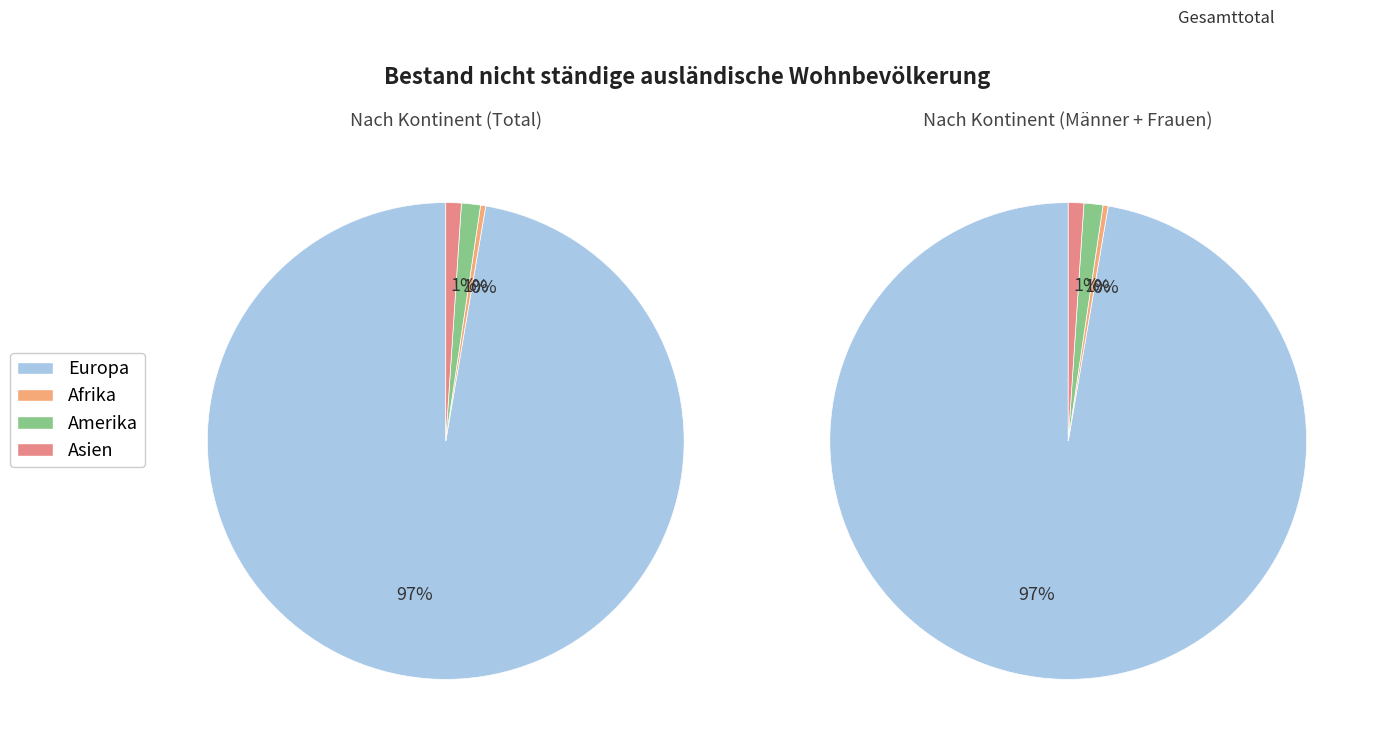

To the nearest percent, what is the difference between the largest and smallest slice percentages?

97%